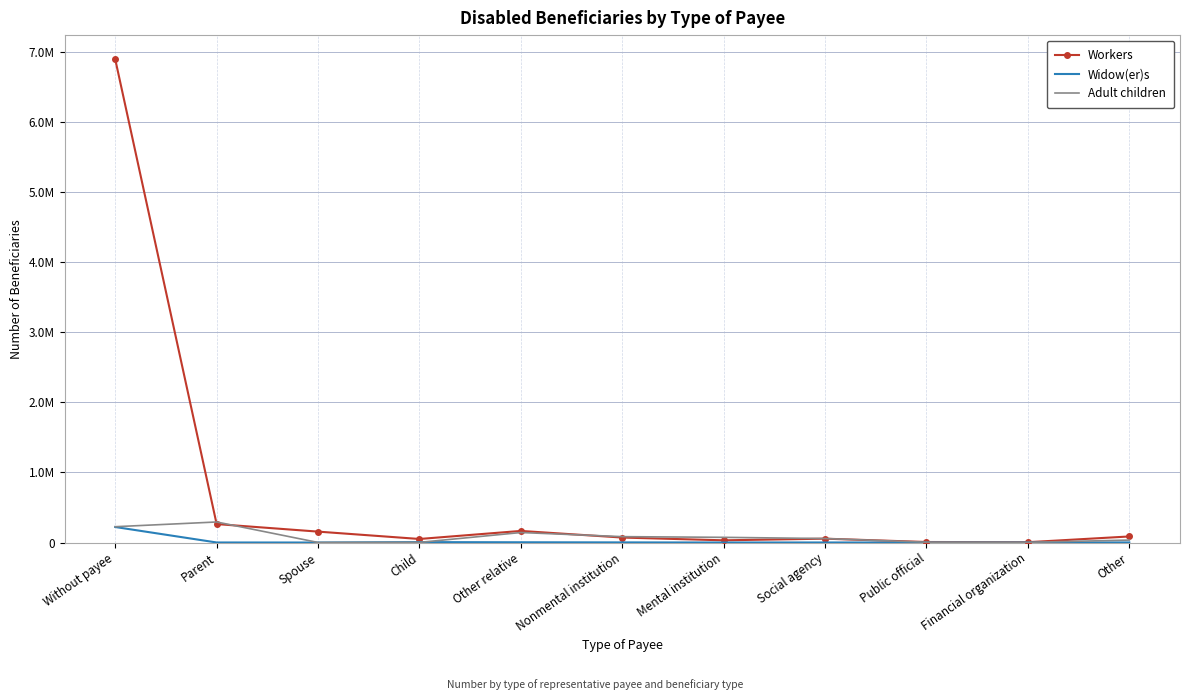

What are all the series names shown in the legend?

Workers, Widow(er)s, Adult children